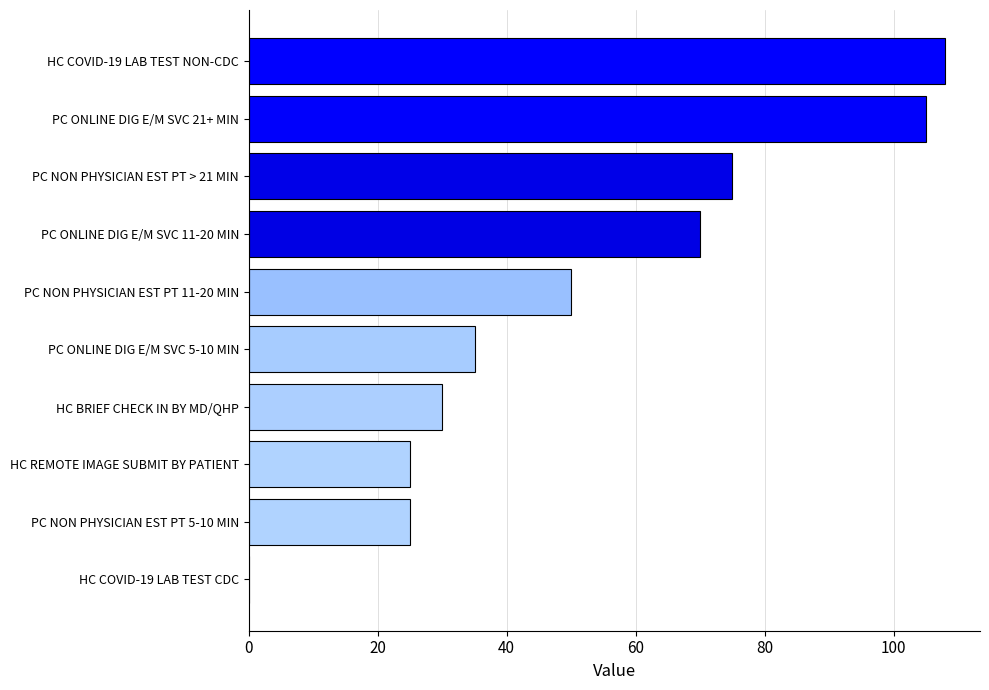

What is the sum of the values at HC COVID-19 LAB TEST NON-CDC and PC ONLINE DIG E/M SVC 21+ MIN?

213